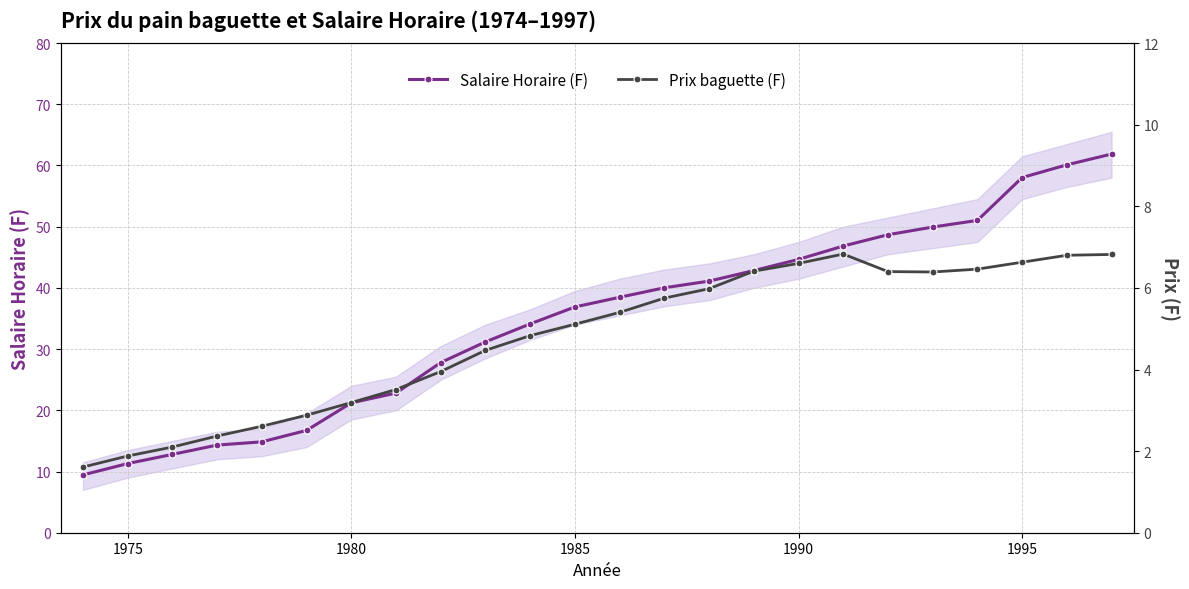

What is the highest value of the Salaire Horaire (F) series?

61.9